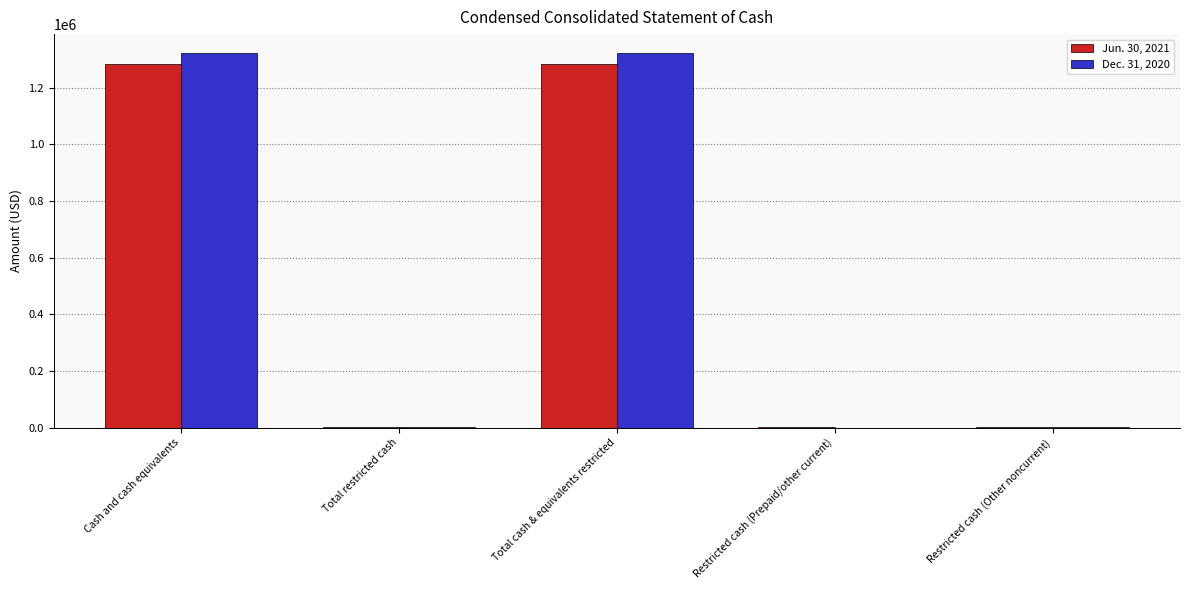

What is the average value of the Dec. 31, 2020 series?

529691